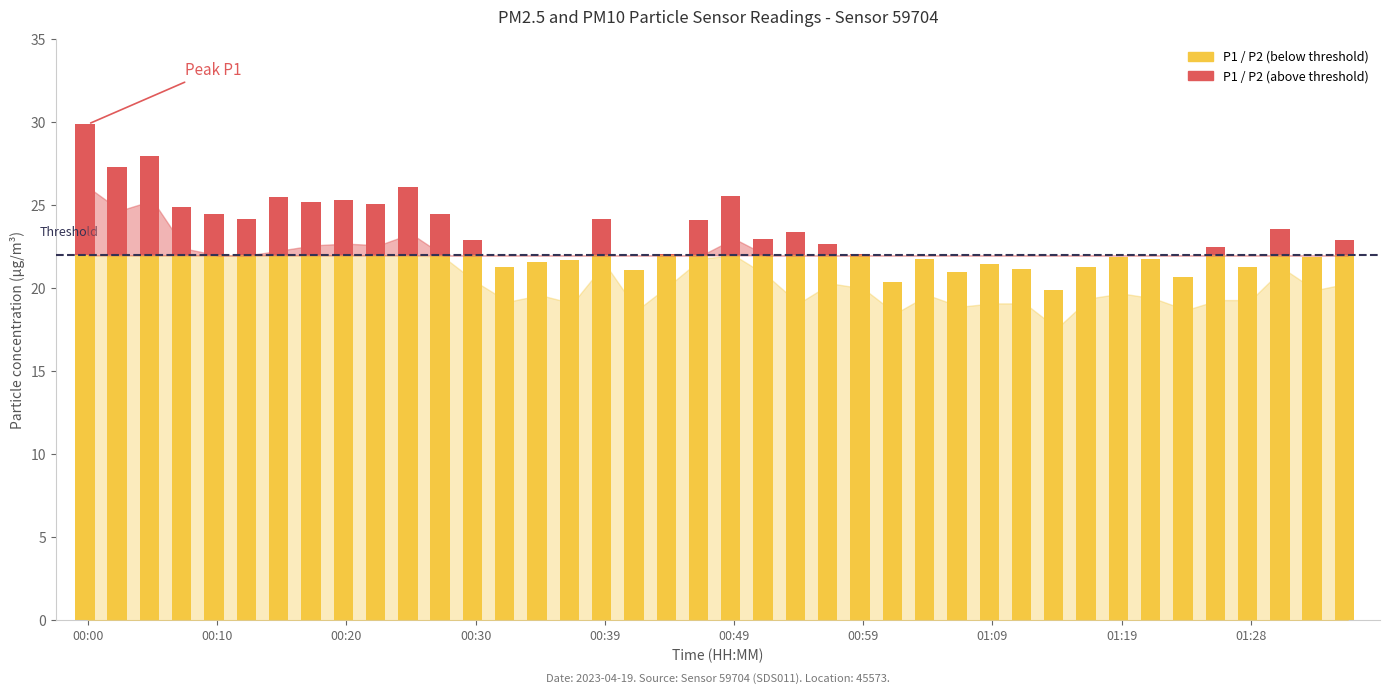

How many values in the P2 series are below 20?

18